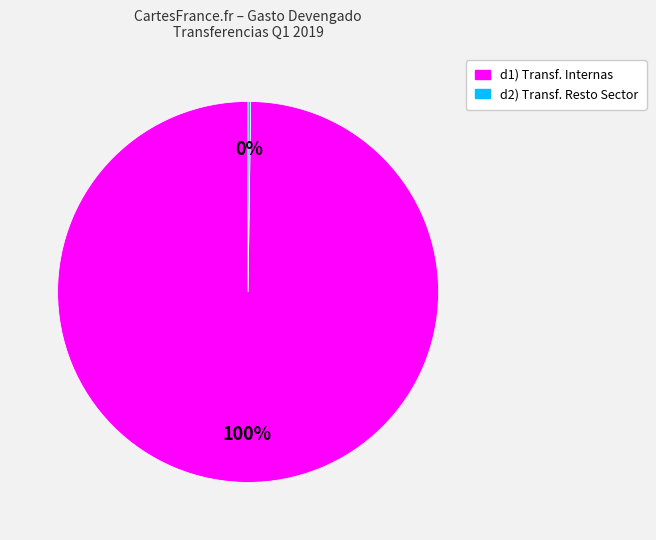

To the nearest percent, what is the average slice percentage?

50%